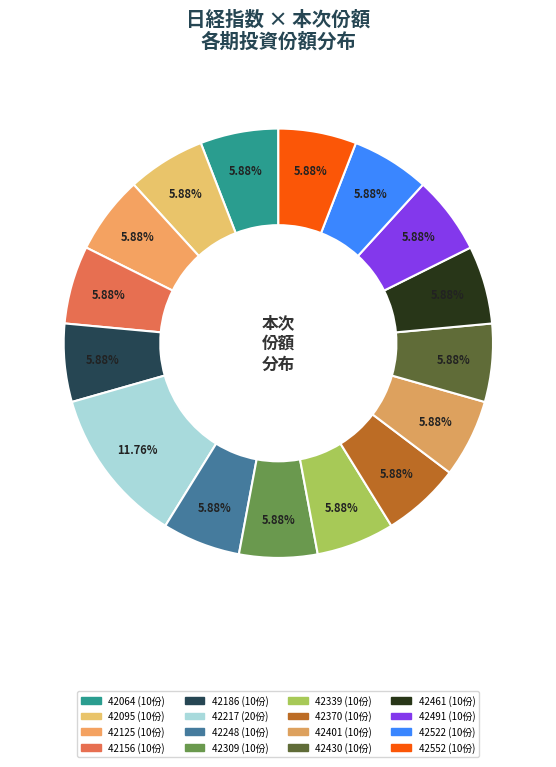

Which slice is the largest?

42217